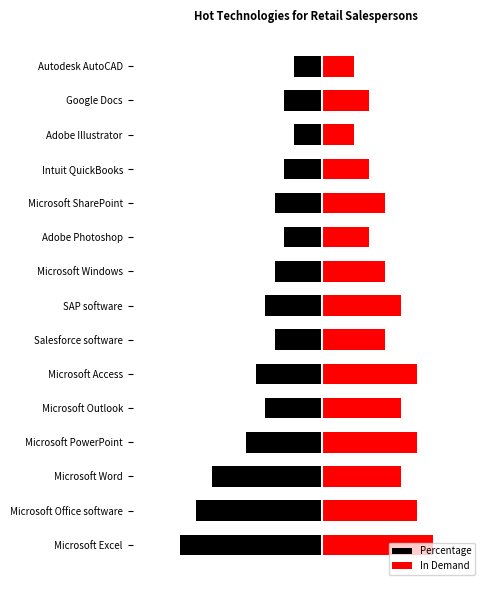

Rank the series at Microsoft Excel from lowest to highest value.

Percentage, In Demand